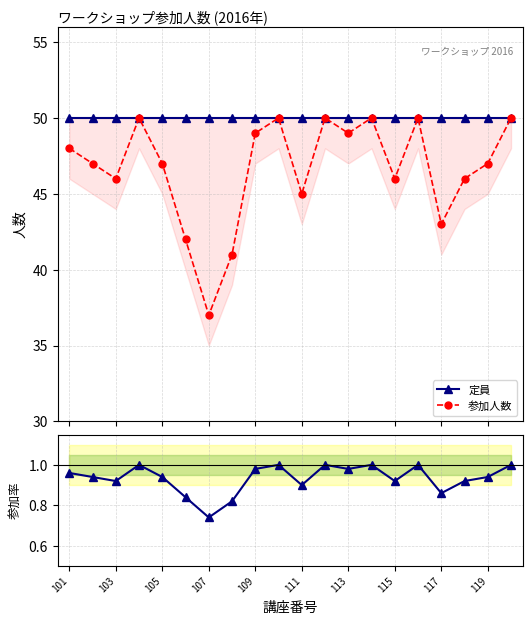

What is the lowest value of the 参加人数 series?

37